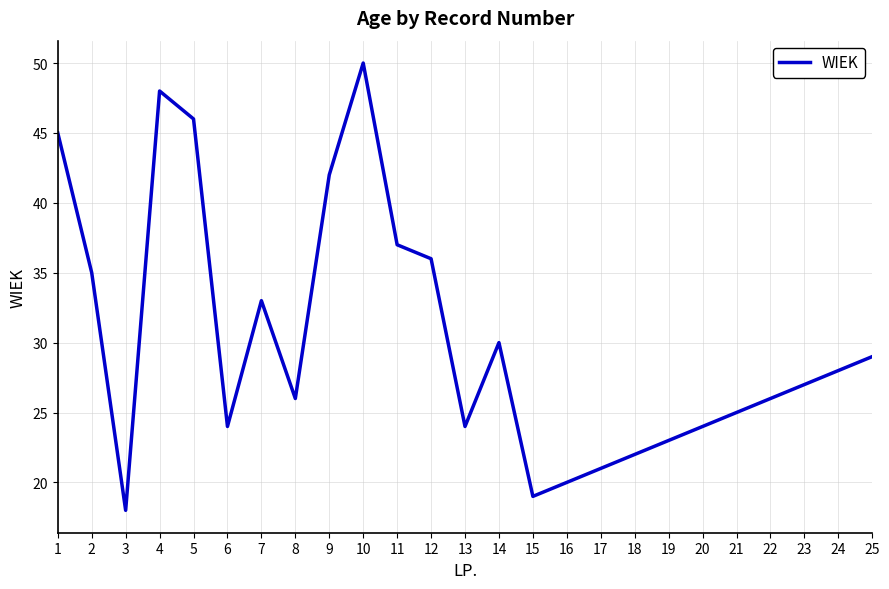

Read the value at 20, to the nearest 5.

25